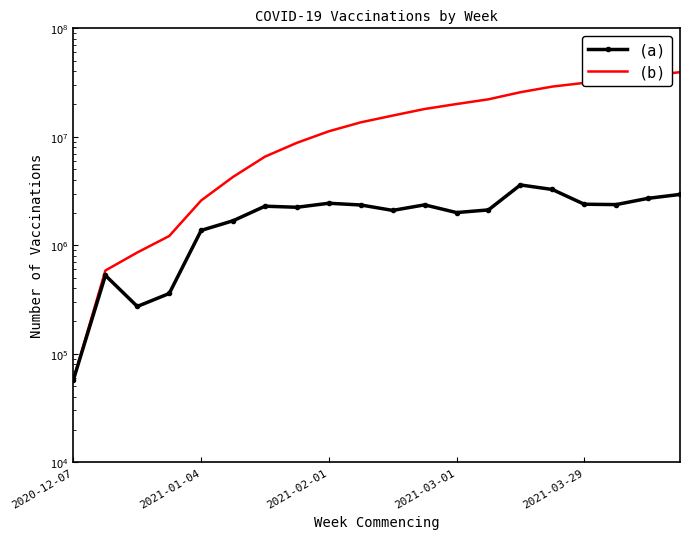

What is the average value of the (a) series?

1971919